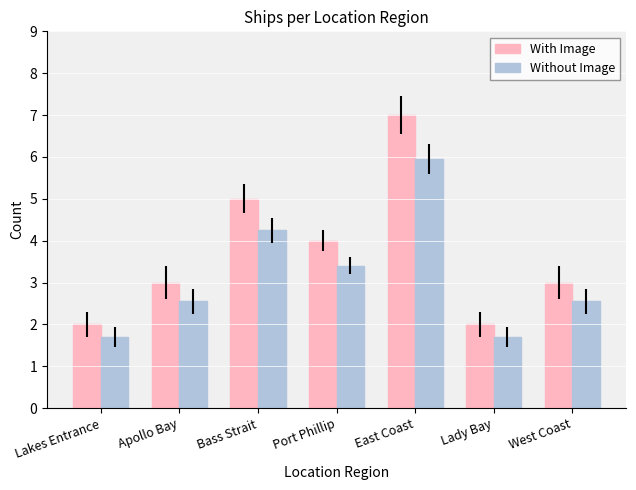

Rank the series by their average value, from highest to lowest.

With Image, Without Image